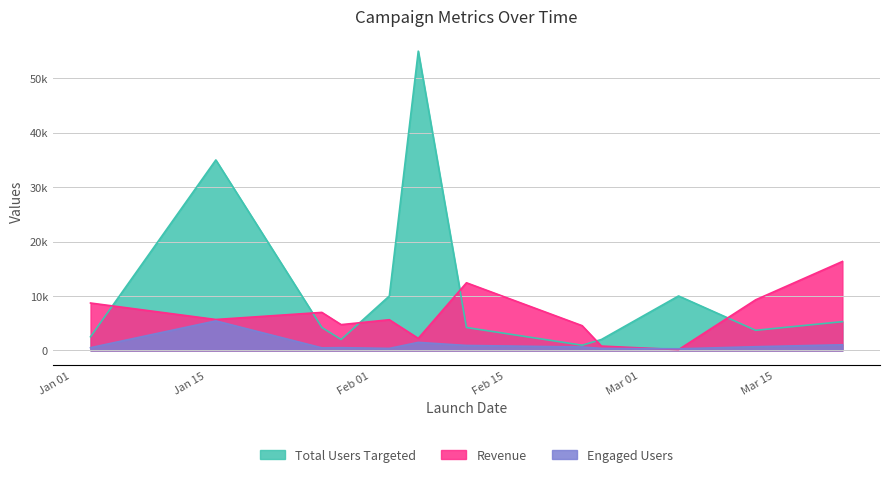

What is the sum of the Engaged Users values at 2023-02-03 and 2023-02-06?

1832